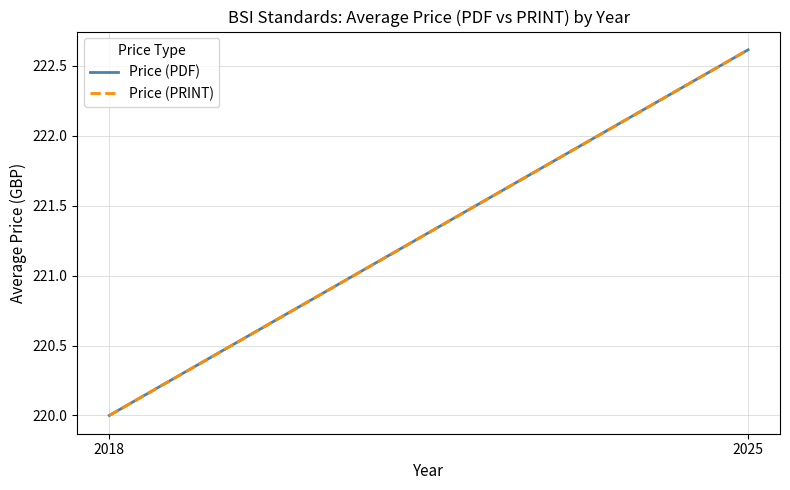

Reading left to right, transcribe all the data shown in this chart.

Price (PDF): 220.0	222.6
Price (PRINT): 220.0	222.6